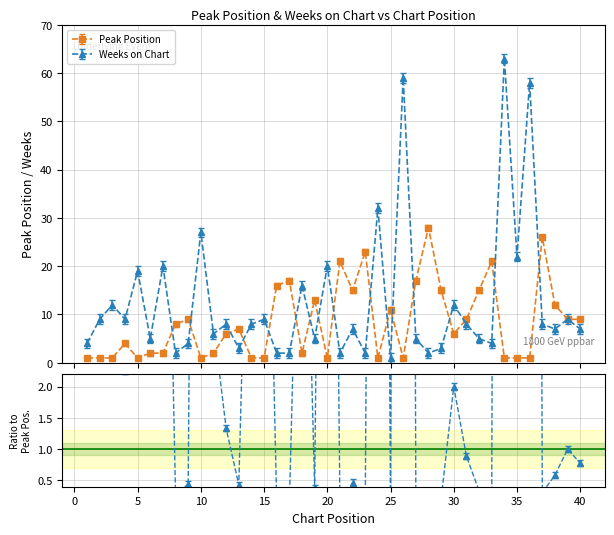

How many interior local valleys does the Weeks on Chart series have?

13